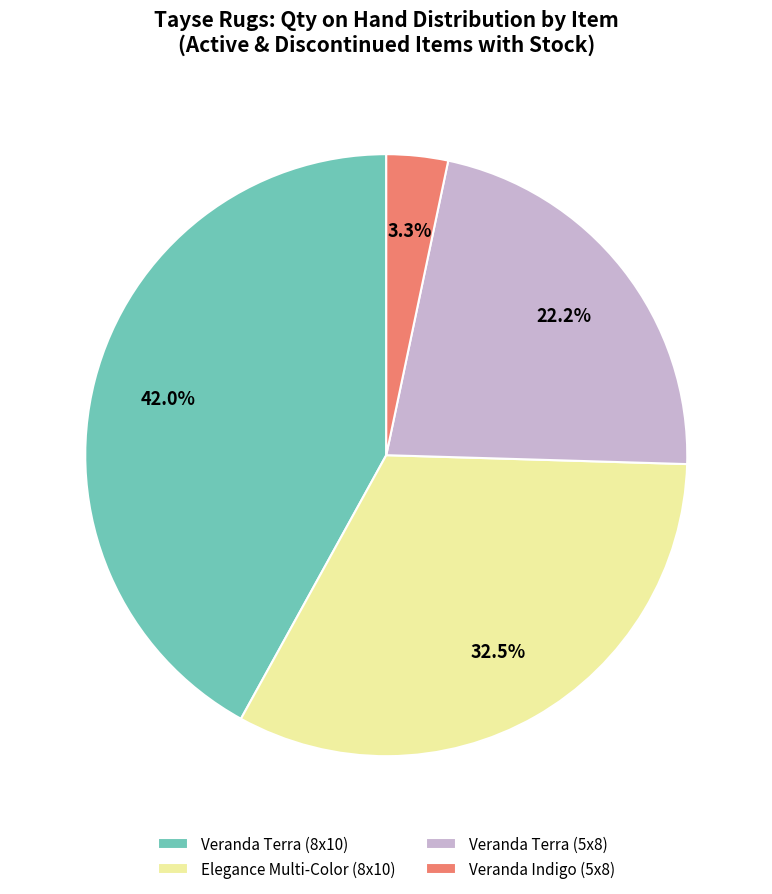

What portion of the pie excludes Veranda Indigo (5x8)?

96.7%